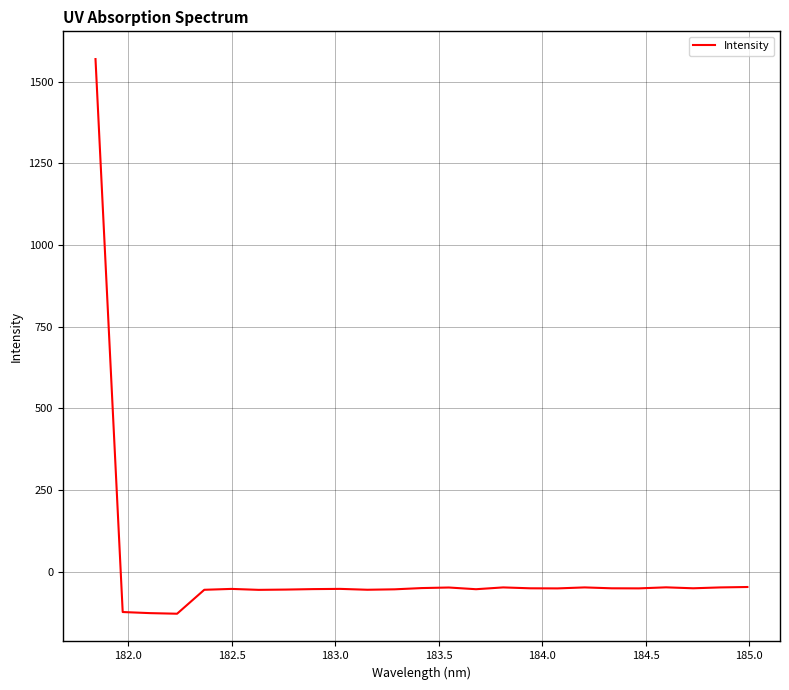

What is the minimum value shown in the chart?

-128.0